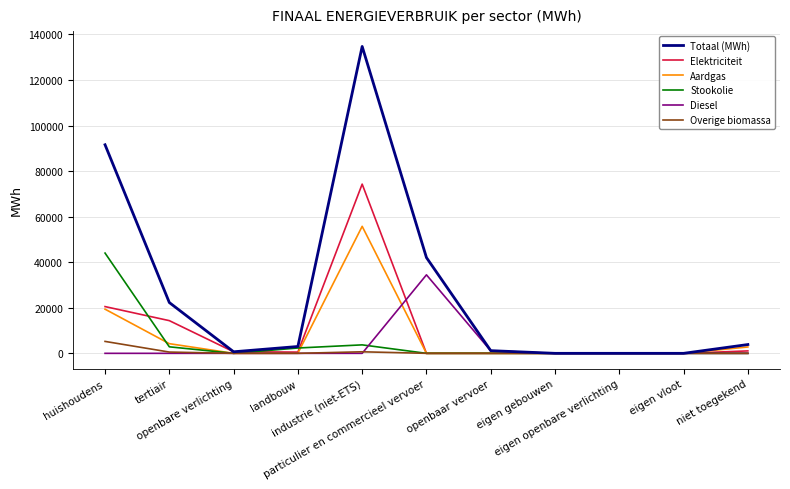

Which series has the largest total across all categories?

Totaal (MWh)